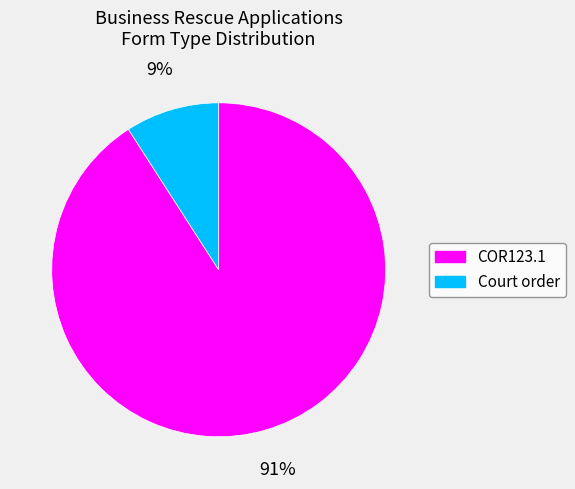

Rank the categories by value from highest to lowest.

COR123.1, Court order